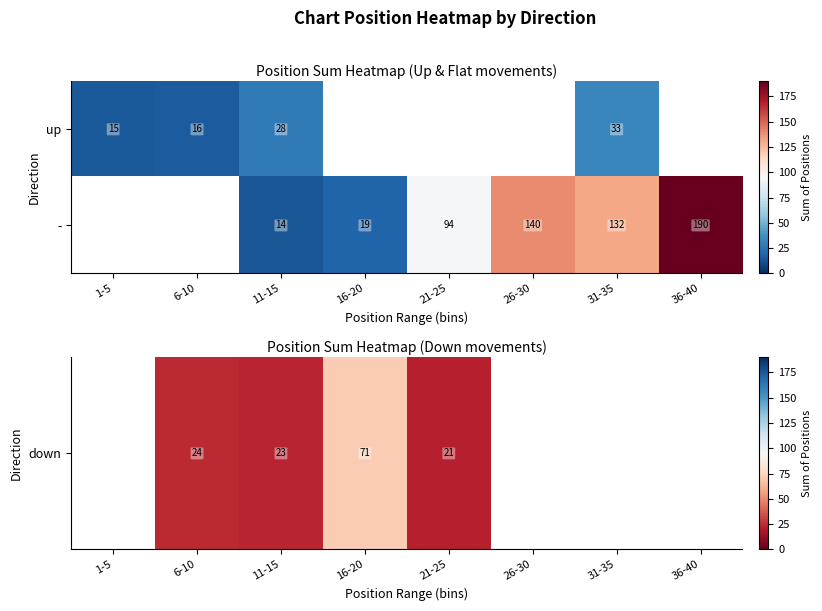

The value of - at 36-40 is 284. True or false?

False